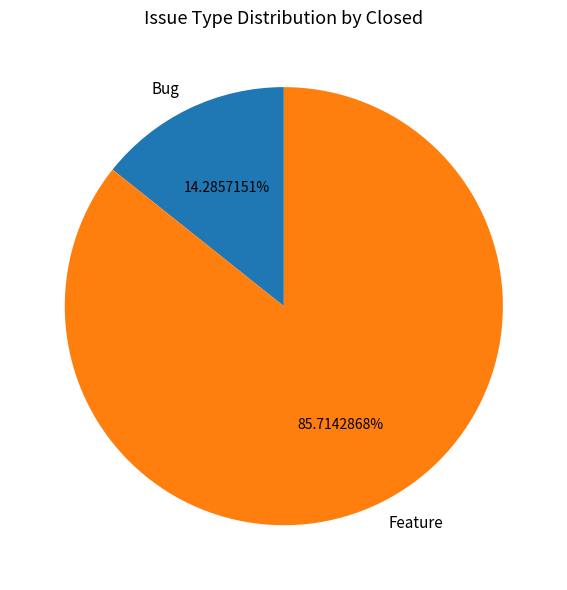

Count the number of slices in the pie.

2